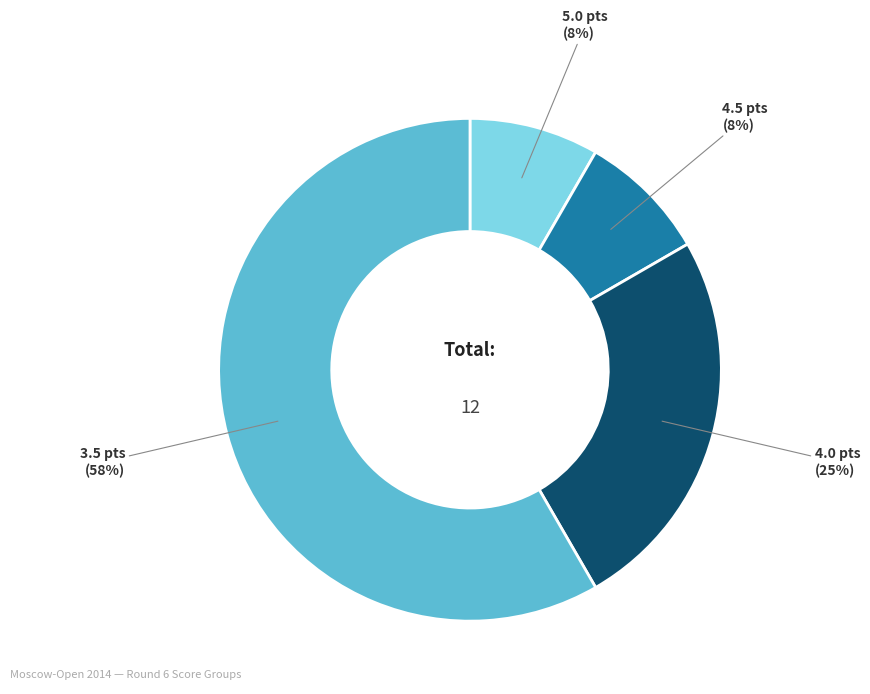

Is there any slice that represents more than half of the pie?

Yes